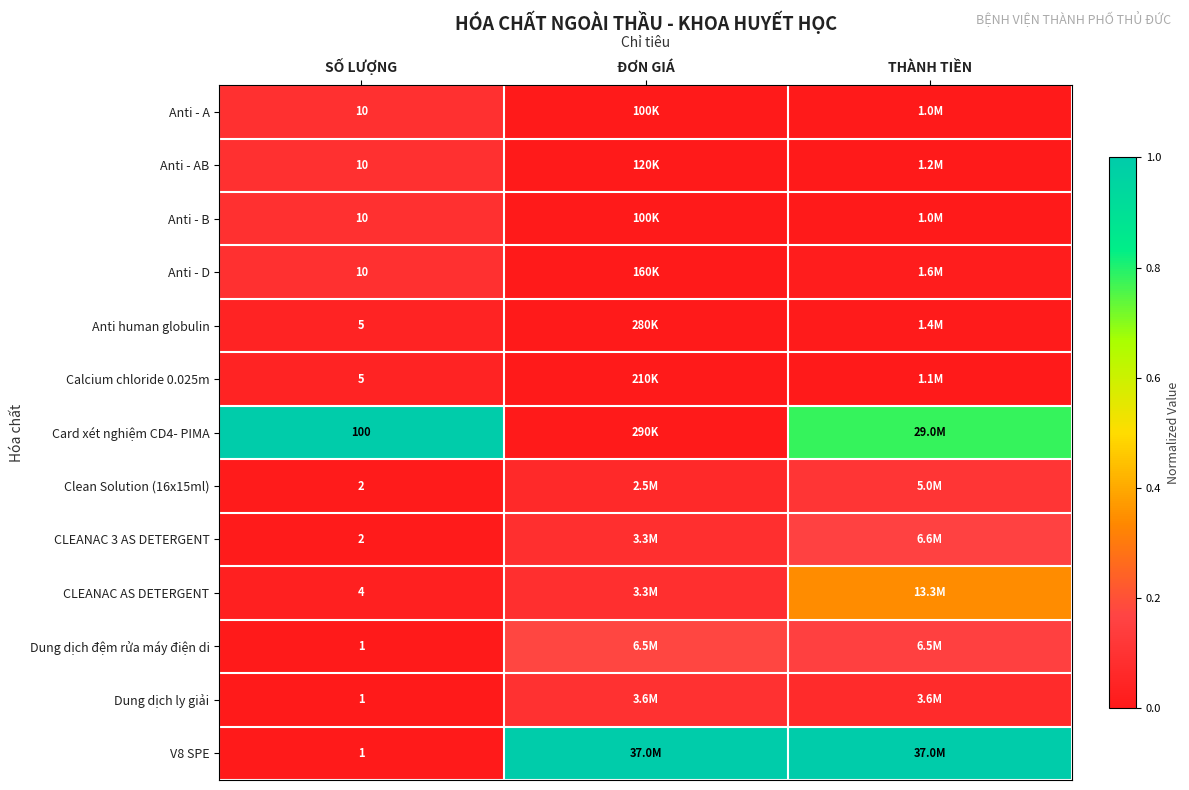

What is the difference between the maximum and minimum values in the Dung dịch ly giải series?

0.1